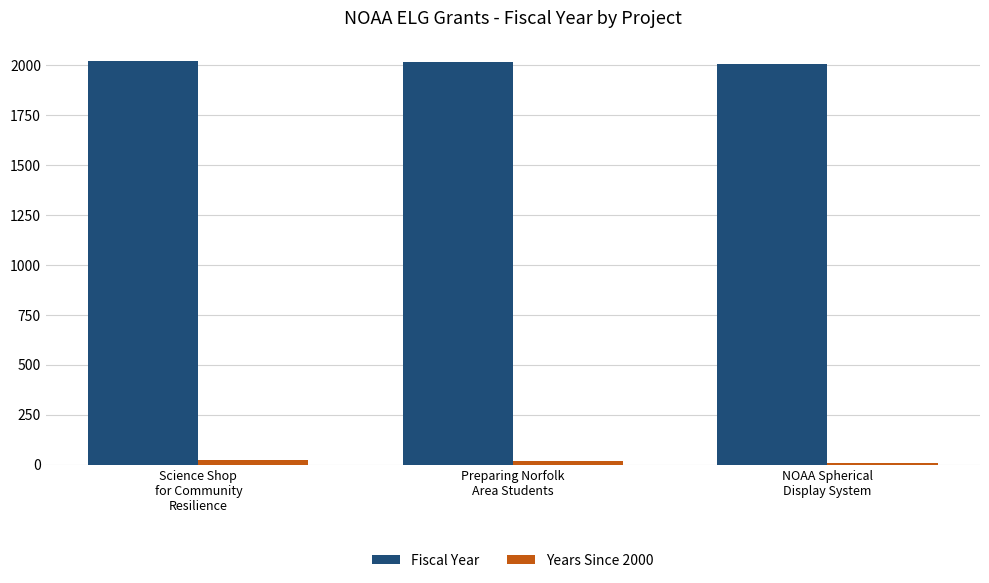

What is the sum of the Fiscal Year values at Science Shop
for Community
Resilience and NOAA Spherical
Display System?

4031